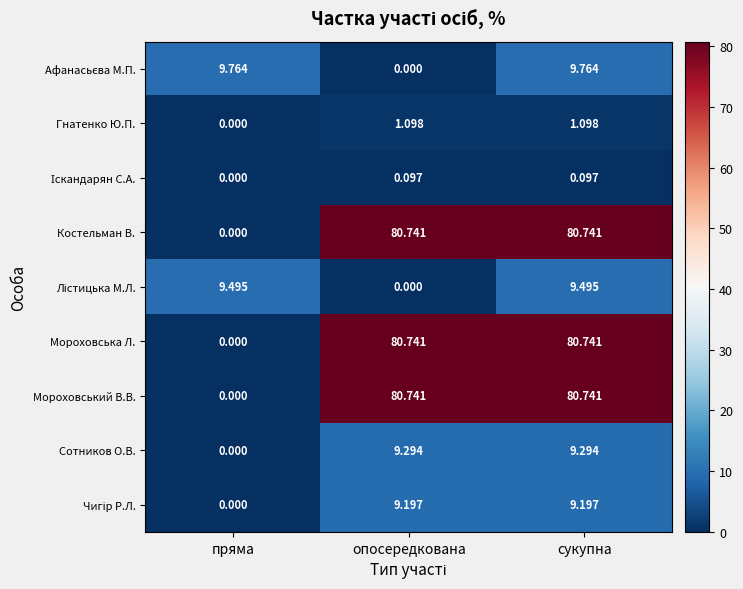

What is the spread (max minus min) of values at пряма?

9.8